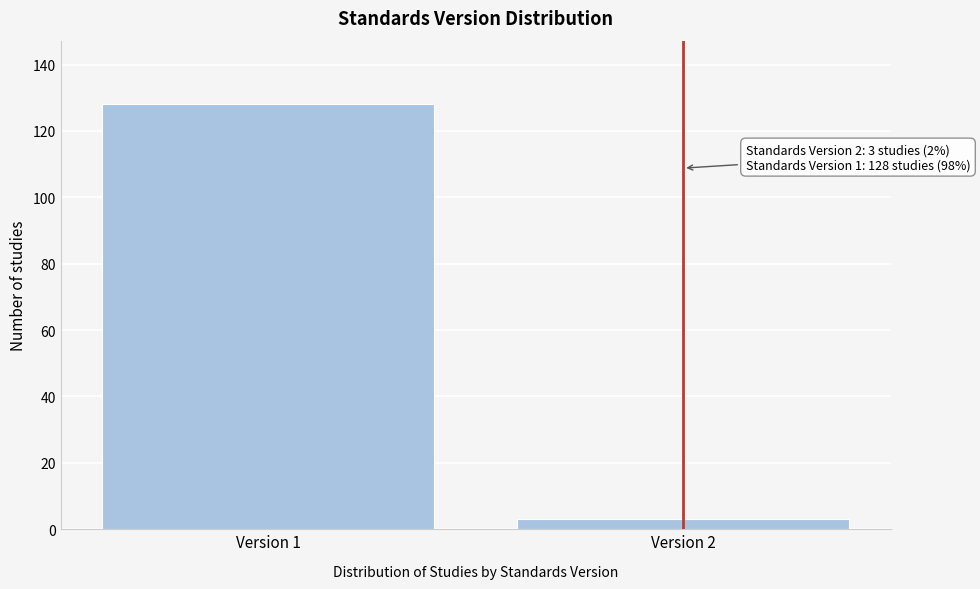

Reading left to right, transcribe all the data shown in this chart.

128	3